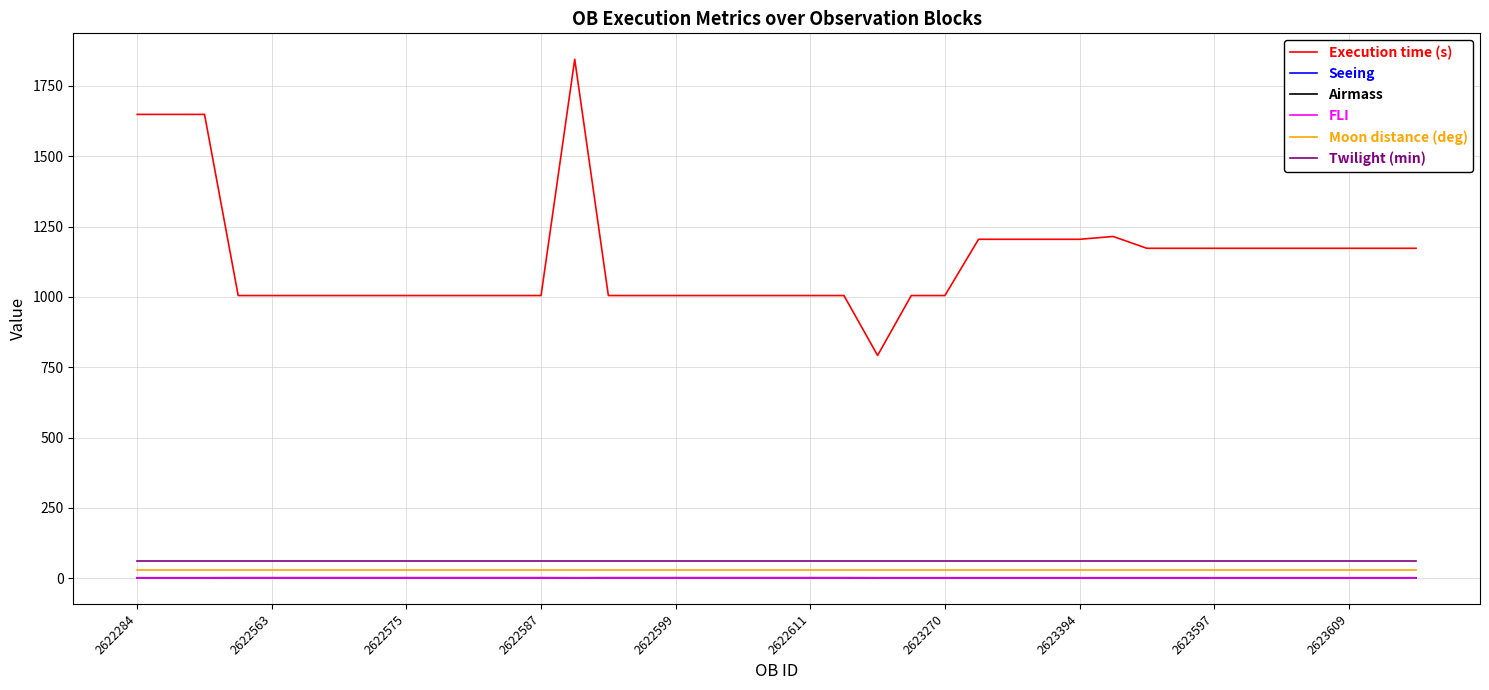

True or false: Moon distance (deg) and Twilight (min) intersect in this chart.

False